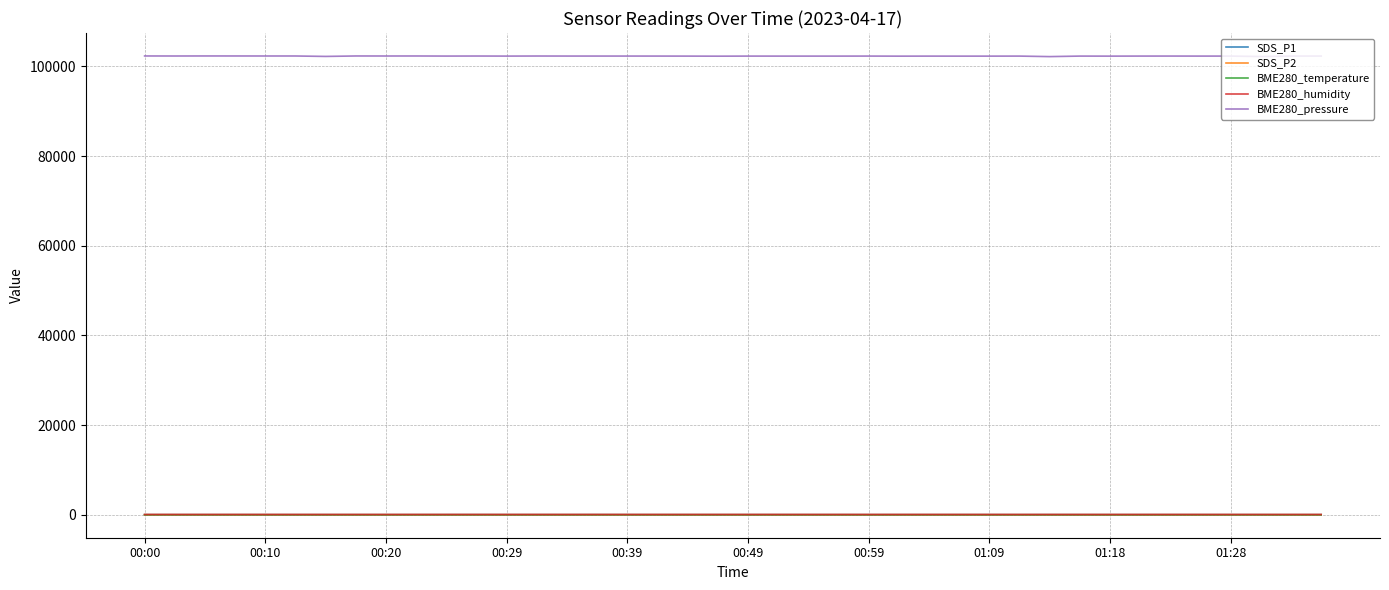

True or false: BME280_pressure and BME280_temperature cross at least once.

False